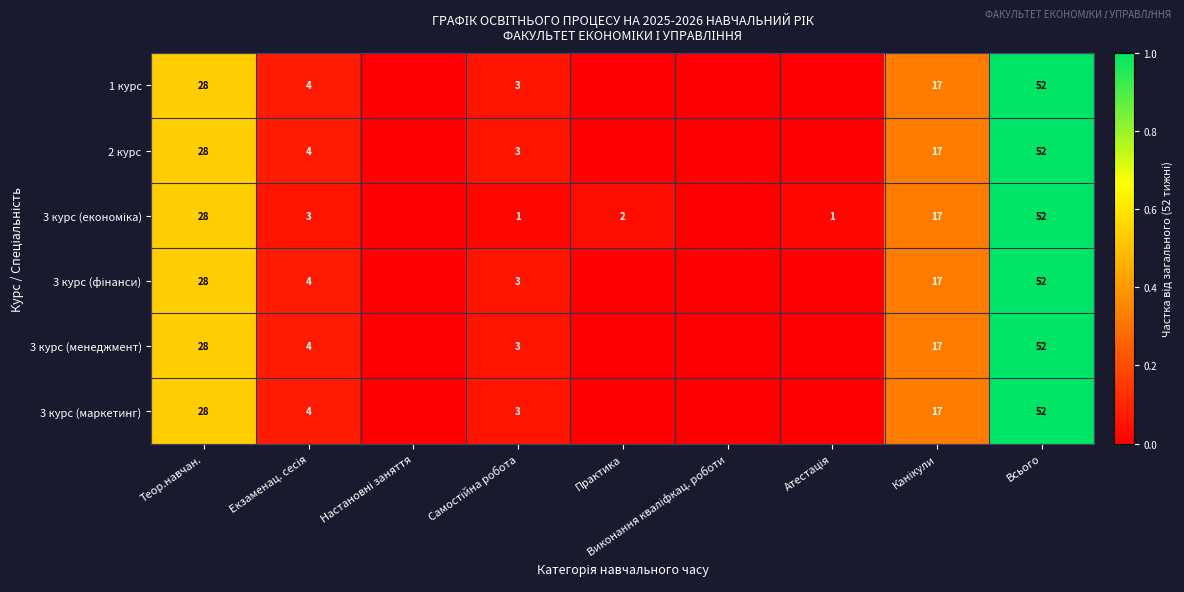

What is the total value across all series at Теор.навчан.?

168